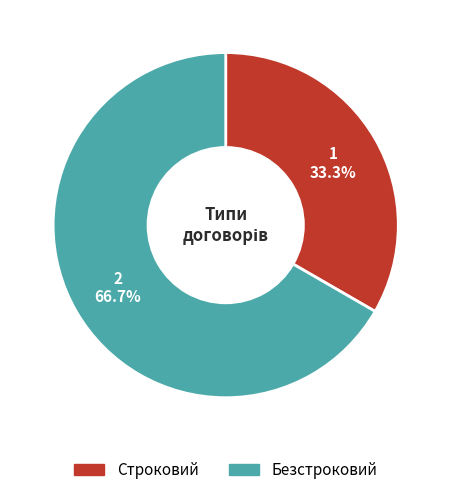

To the nearest percent, what is the combined percentage of Строковий and Безстроковий?

100%